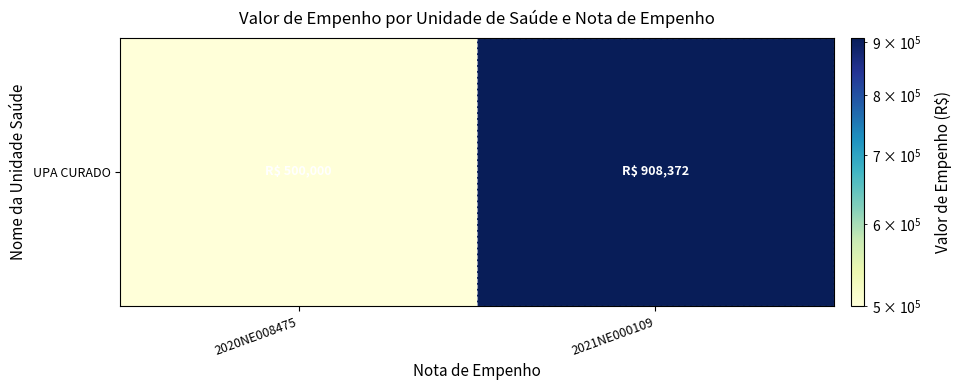

Count the number of values greater than 908372.

1